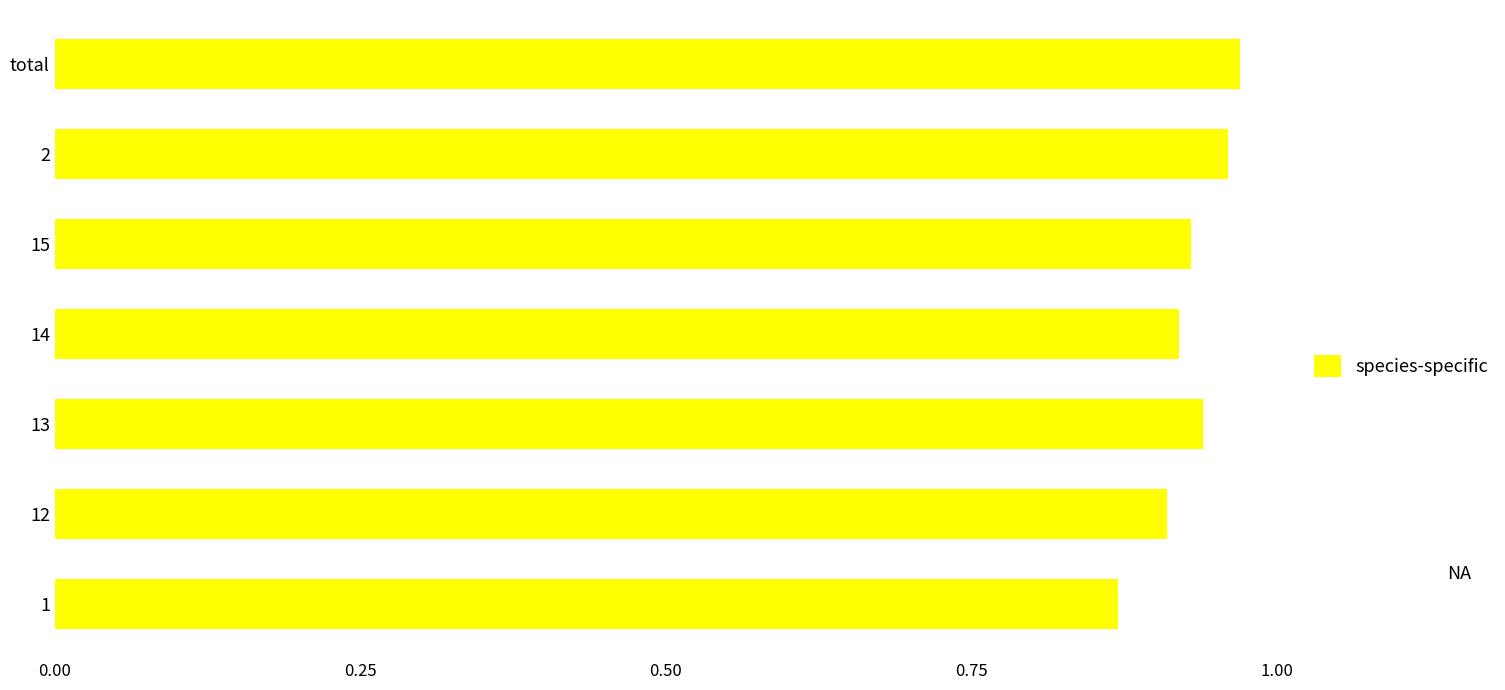

List the labels in order of value, smallest first.

1, 12, 14, 15, 13, 2, total